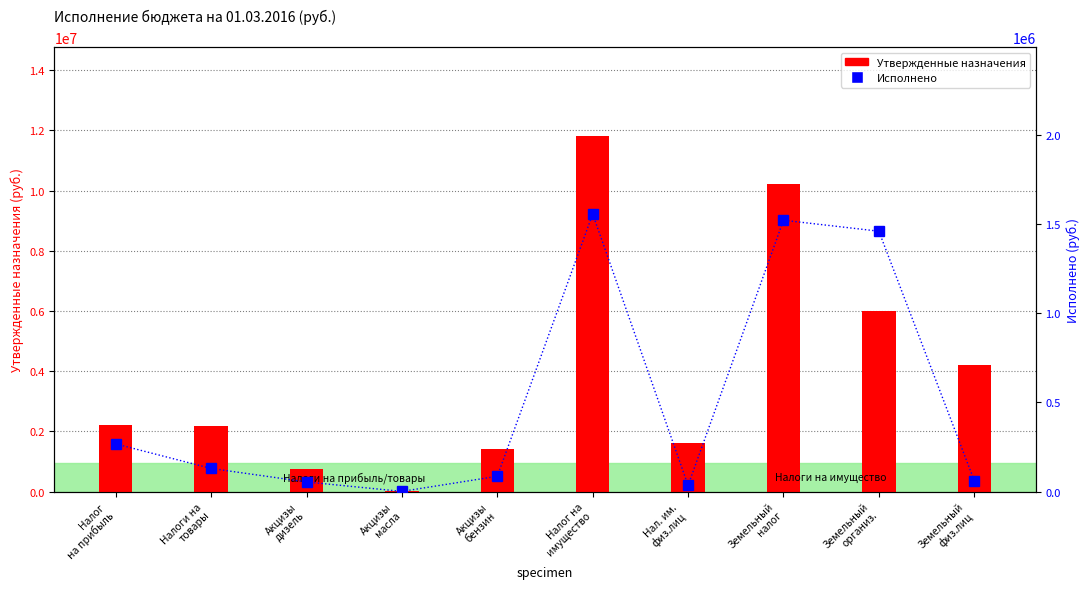

Which series changed the most between Акцизы
бензин and Земельный
организ.?

Утвержденные назначения